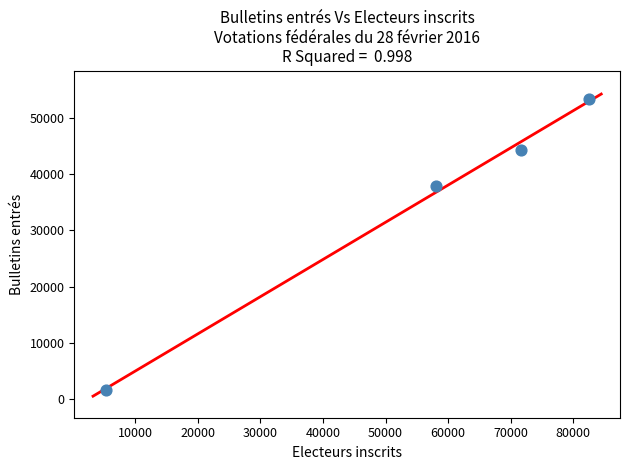

What is the average X value?

54358